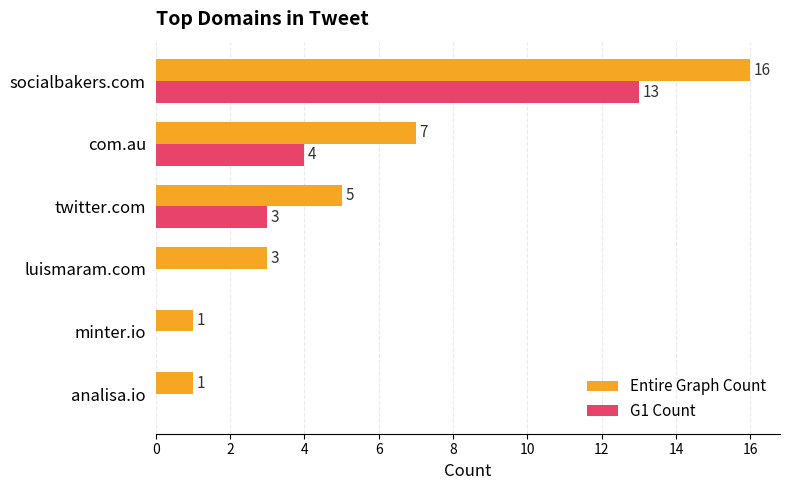

The G1 Count series shows 13 at socialbakers.com. True or false?

True